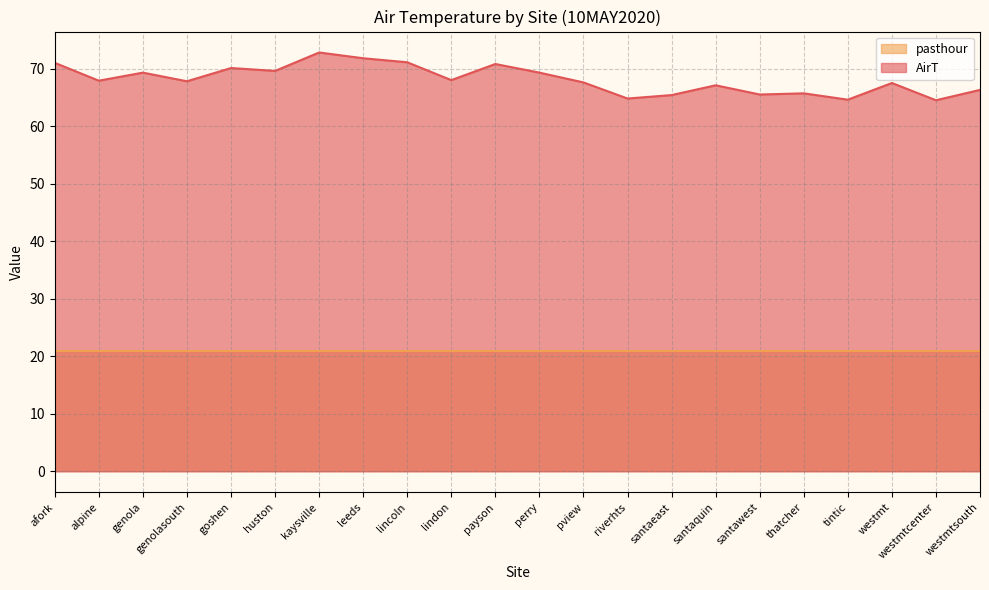

Does the chart display data point markers on the line(s)?

No